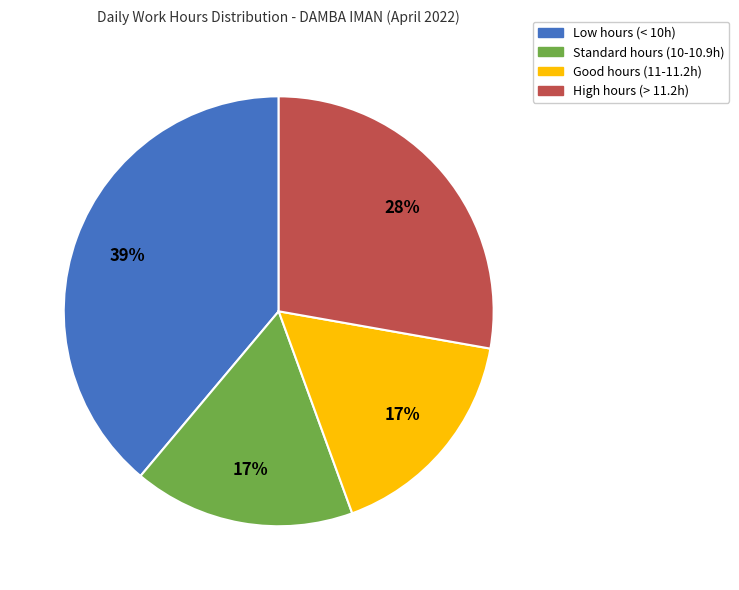

To the nearest percent, what is the average slice percentage?

25%